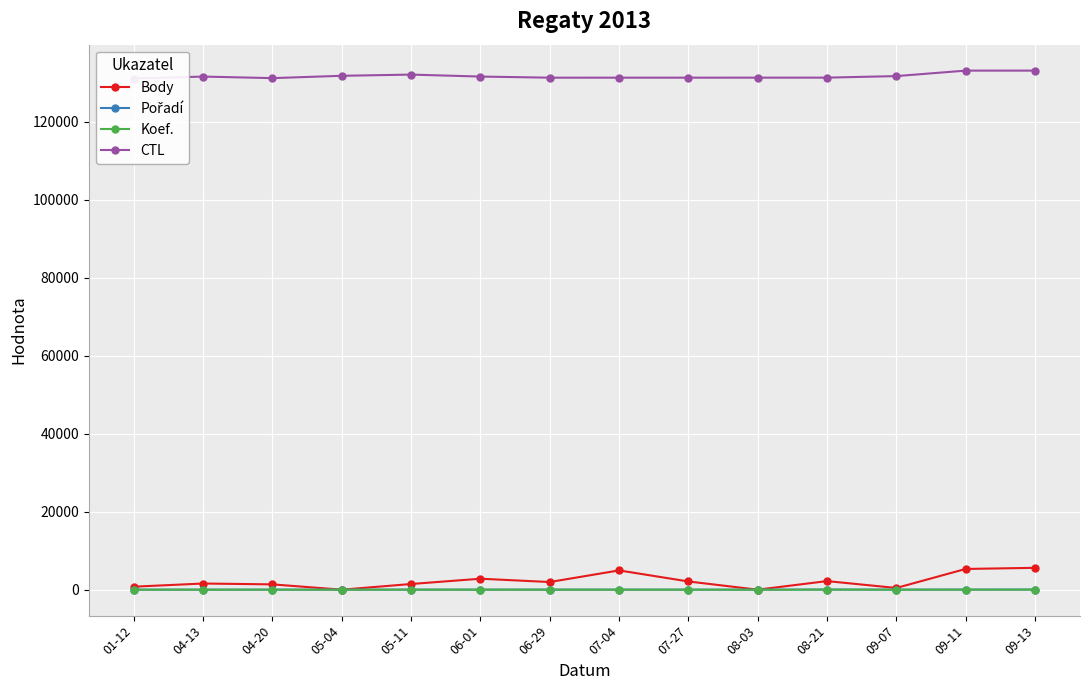

Reading left to right, transcribe all the data shown in this chart.

Body: 01-12=770	04-13=1581	04-20=1360	05-04=0	05-11=1457	06-01=2812	06-29=1964	07-04=4945	07-27=2109	08-03=0	08-21=2202	09-07=440	09-11=5317	09-13=5606
Pořadí: 01-12=6	04-13=3	04-20=8	05-04=0	05-11=12	06-01=5	06-29=11	07-04=7	07-27=3	08-03=0	08-21=38	09-07=9	09-11=23	09-13=34
Koef.: 01-12=4	04-13=3	04-20=3	05-04=0	05-11=4	06-01=4	06-29=4	07-04=6	07-27=3	08-03=0	08-21=10	09-07=3	09-11=10	09-13=12
CTL: 01-12=131101	04-13=131601	04-20=131202	05-04=131801	05-11=132109	06-01=131606	06-29=131319	07-04=131321	07-27=131323	08-03=131325	08-21=131328	09-07=131724	09-11=133127	09-13=133128